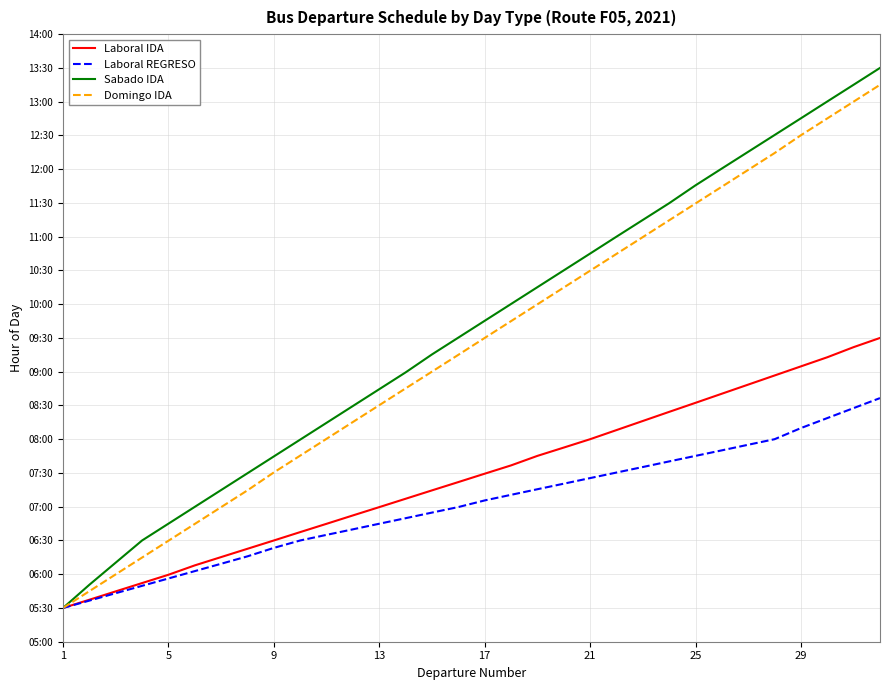

Count the number of data series in this chart.

4